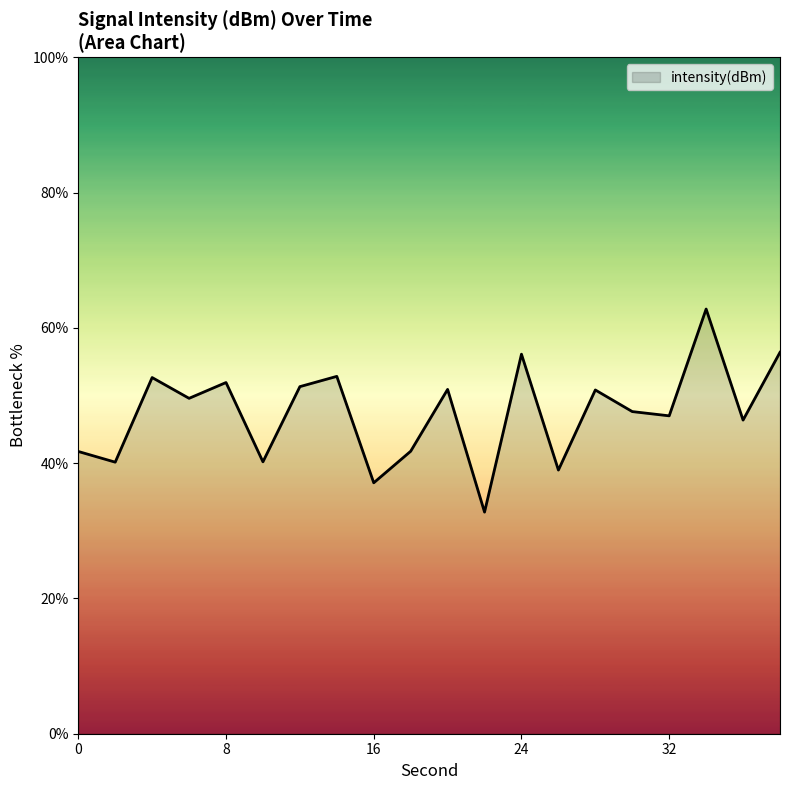

What is the difference between the maximum and minimum values?

30.0